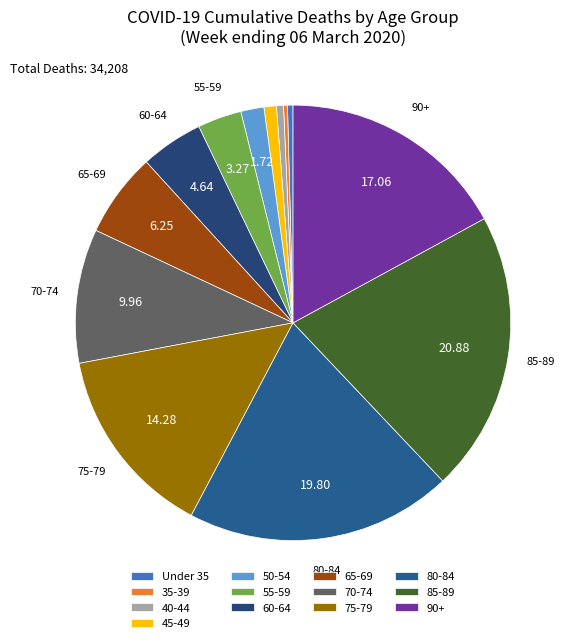

Count the number of slices in the pie.

13